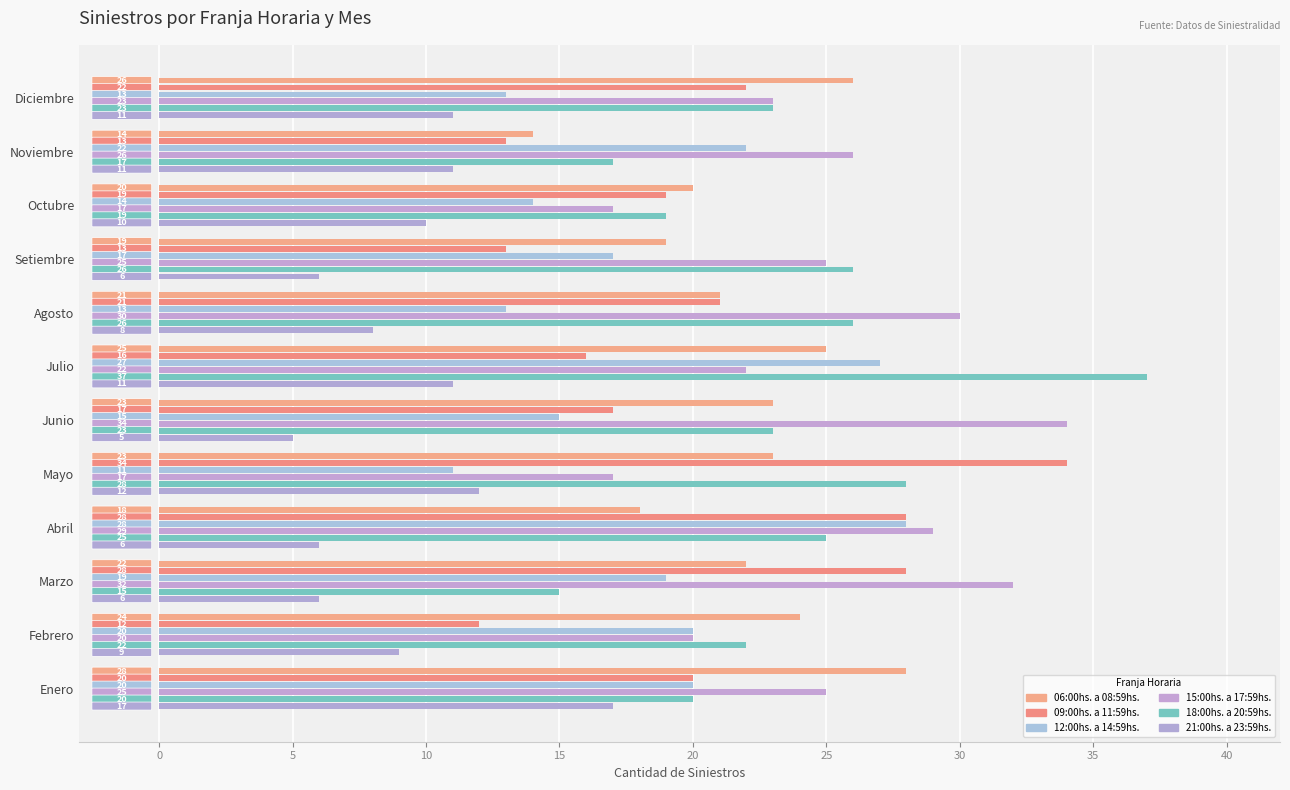

How many series are shown in this chart?

6